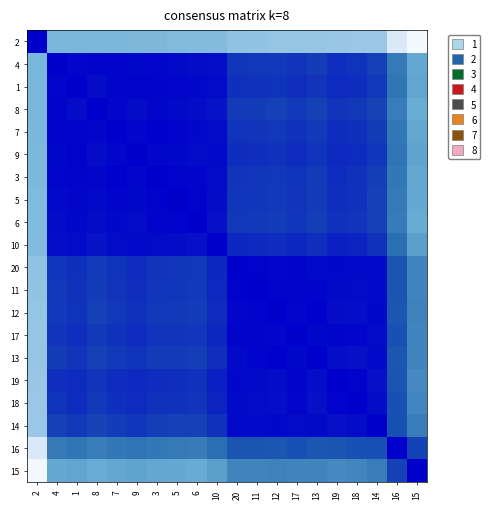

What is the spread (max minus min) of values at 8?

0.5